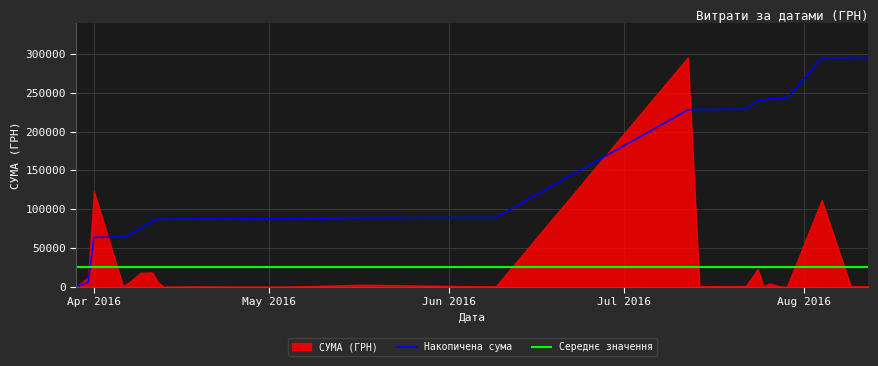

What is the sum of the values at 09.06.2016 and 14.07.2016?

1308.4